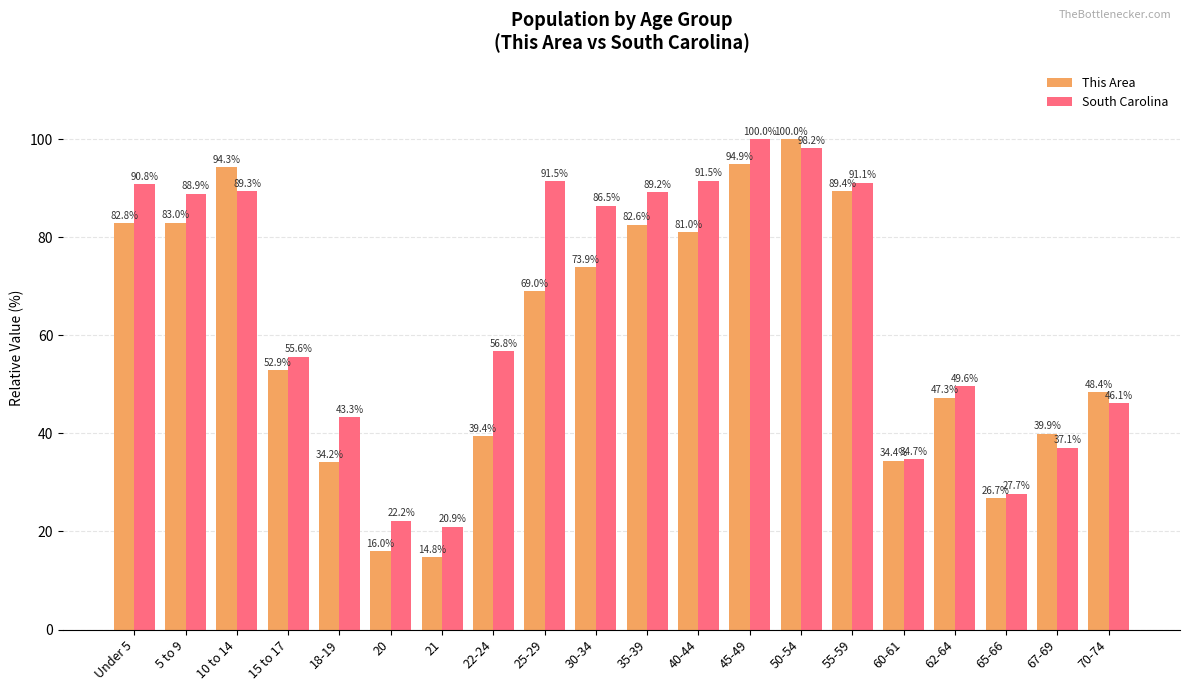

What is the difference between the maximum and minimum values in the This Area series?

85.2